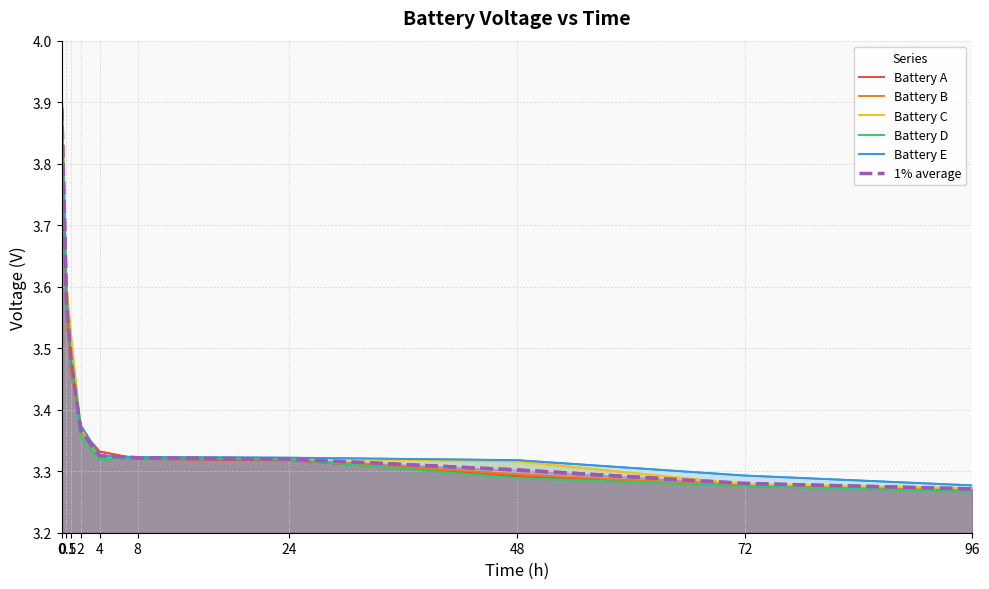

Does the chart have visible grid lines?

Yes